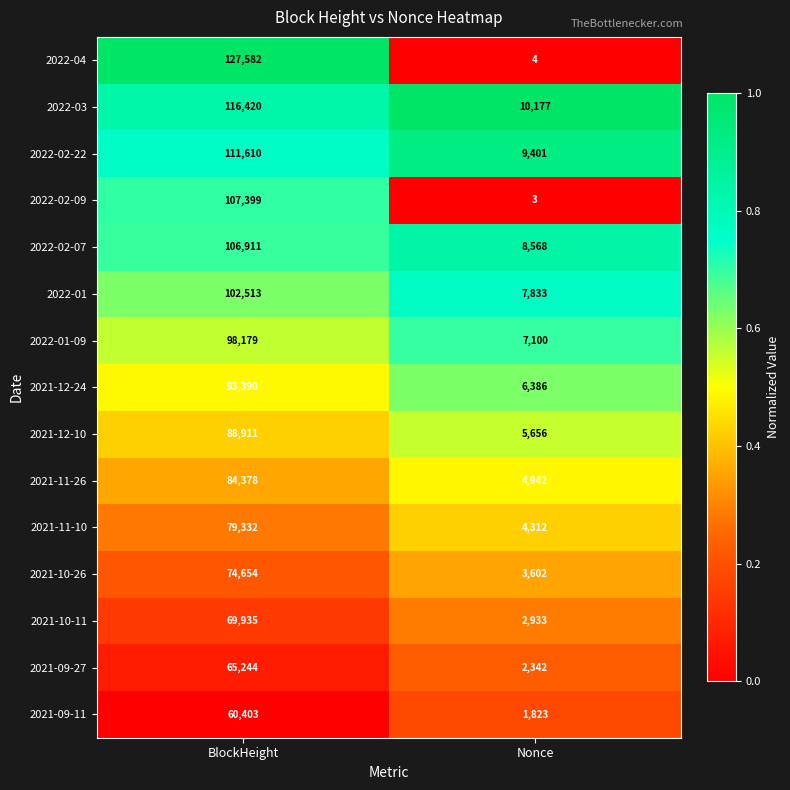

What is the difference between the maximum and minimum values in the 2021-10-11 series?

67002